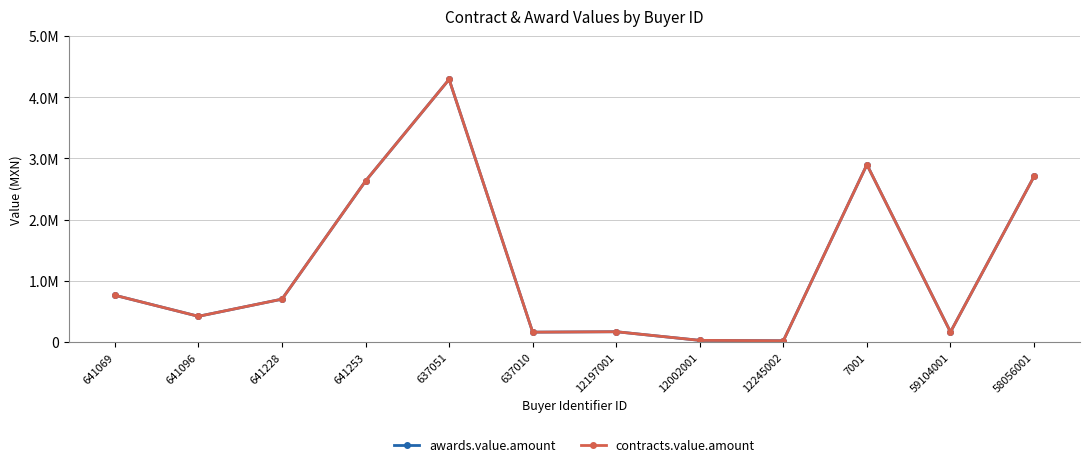

Does the chart have visible grid lines?

Yes